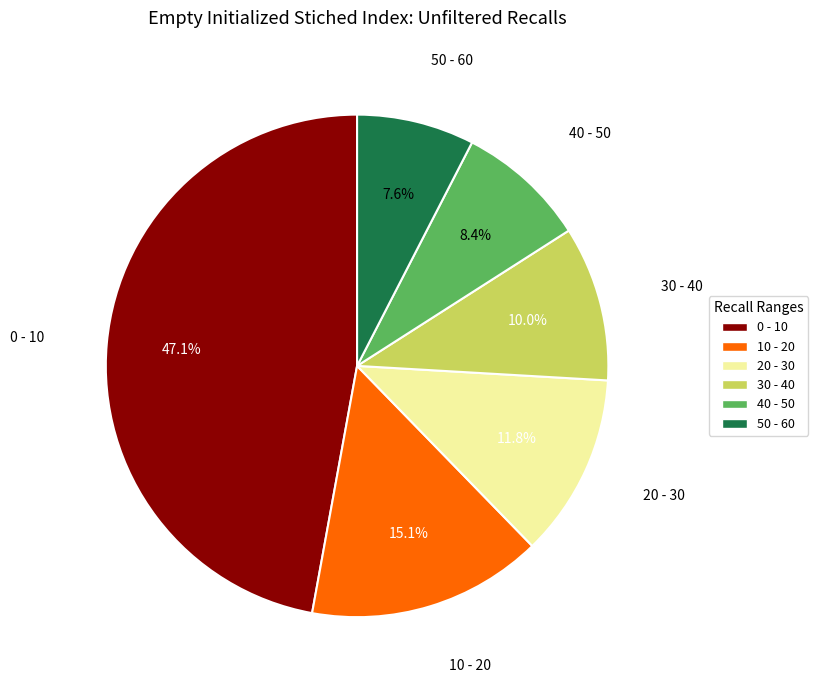

To the nearest percent, what is the difference between the largest and smallest slice percentages?

40%